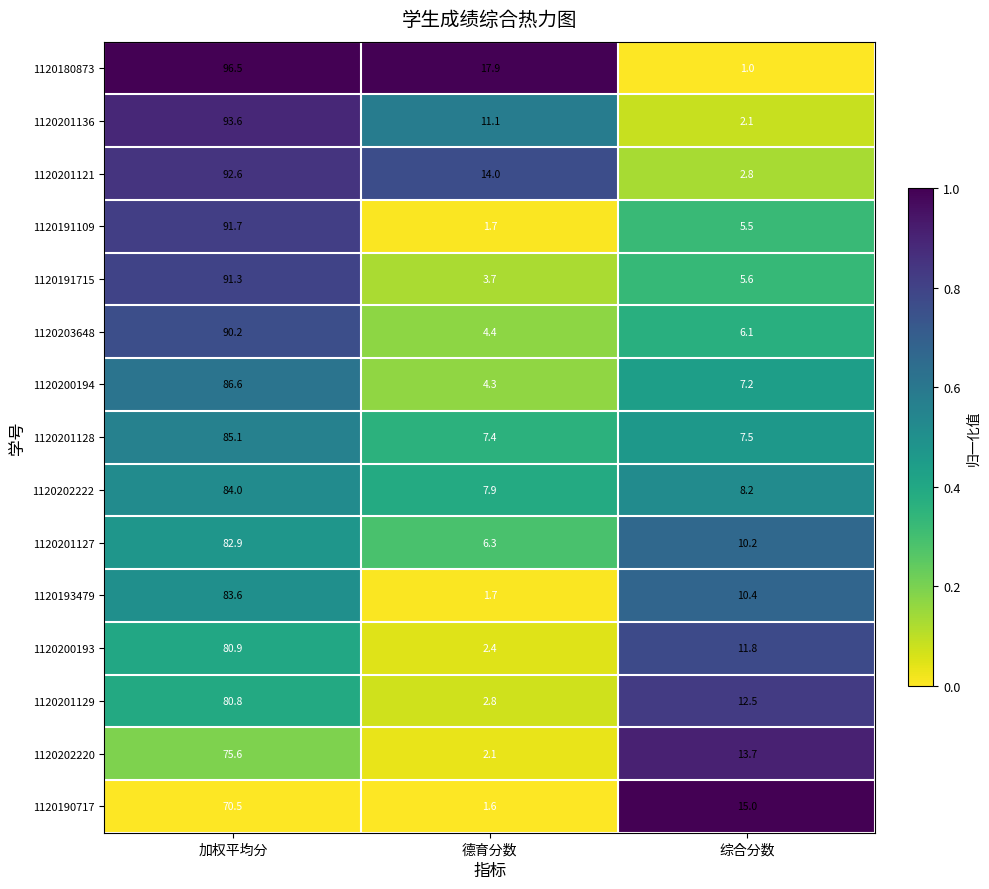

What is the spread (max minus min) of values at 加权平均分?

26.0